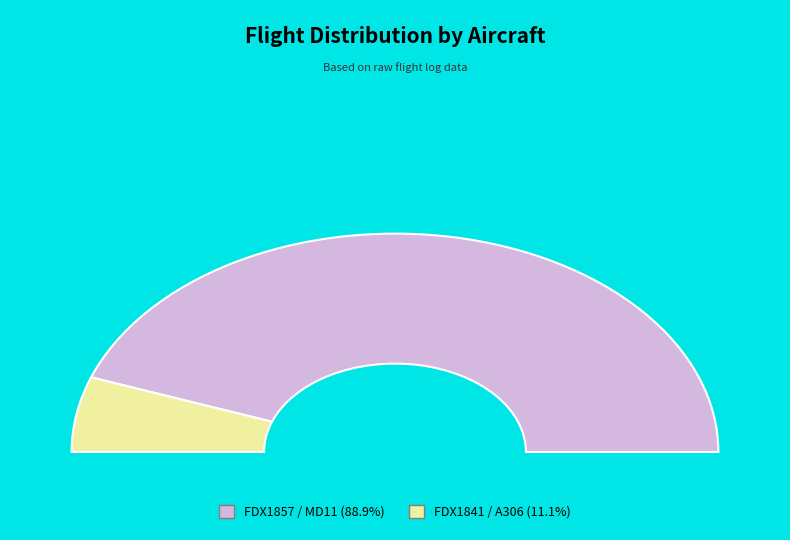

Which has a higher value, FDX1857 or FDX1841?

FDX1857